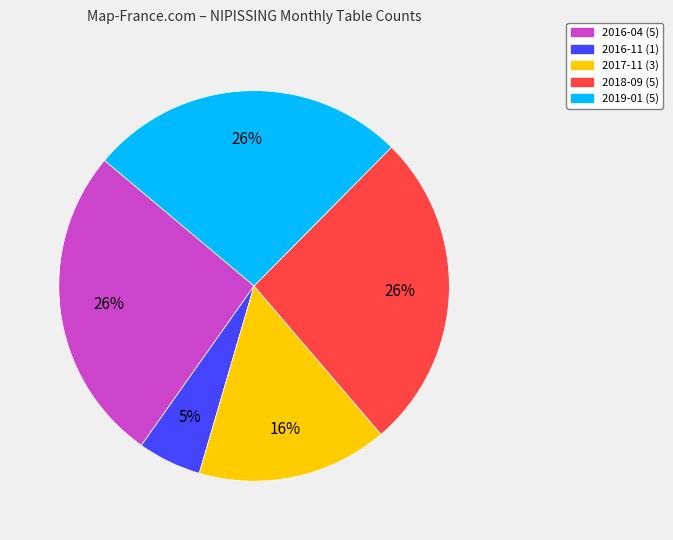

Between 2017-11 and 2016-04, which is larger?

2016-04